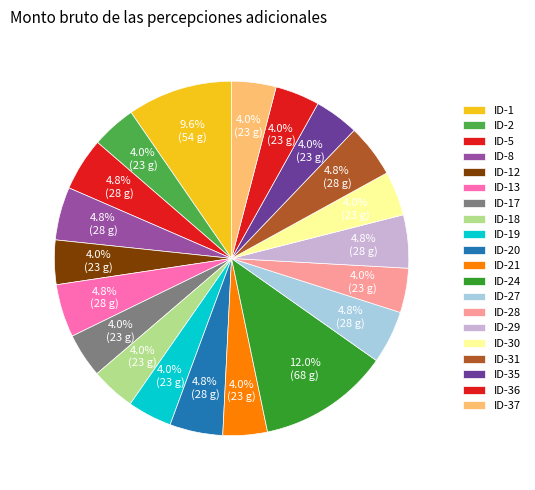

How many slices are in this pie chart?

20